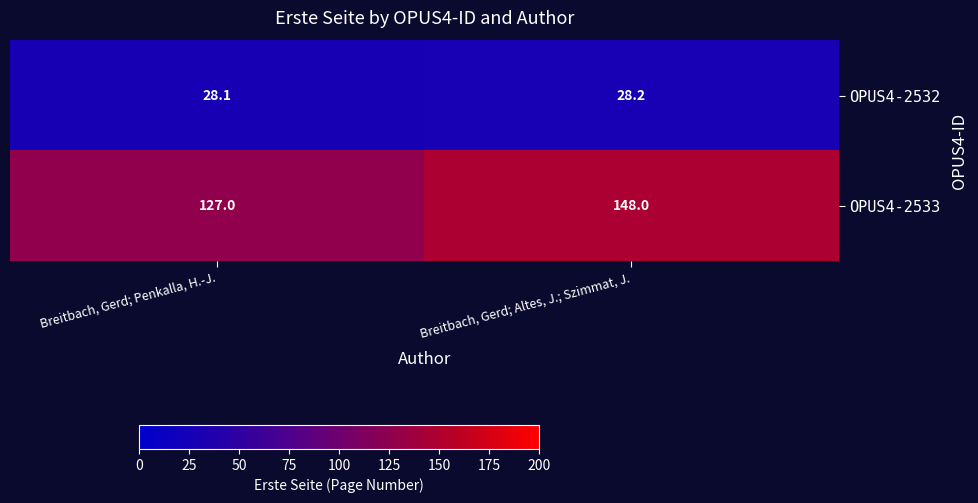

What is the difference between the OPUS4-2533 values at Breitbach, Gerd; Penkalla, H.-J. and Breitbach, Gerd; Altes, J.; Szimmat, J.?

21.0